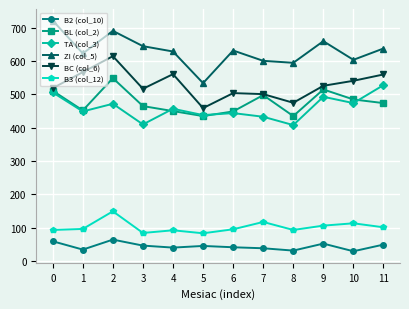

The value of BC (col_6) at 2 is 835. True or false?

False